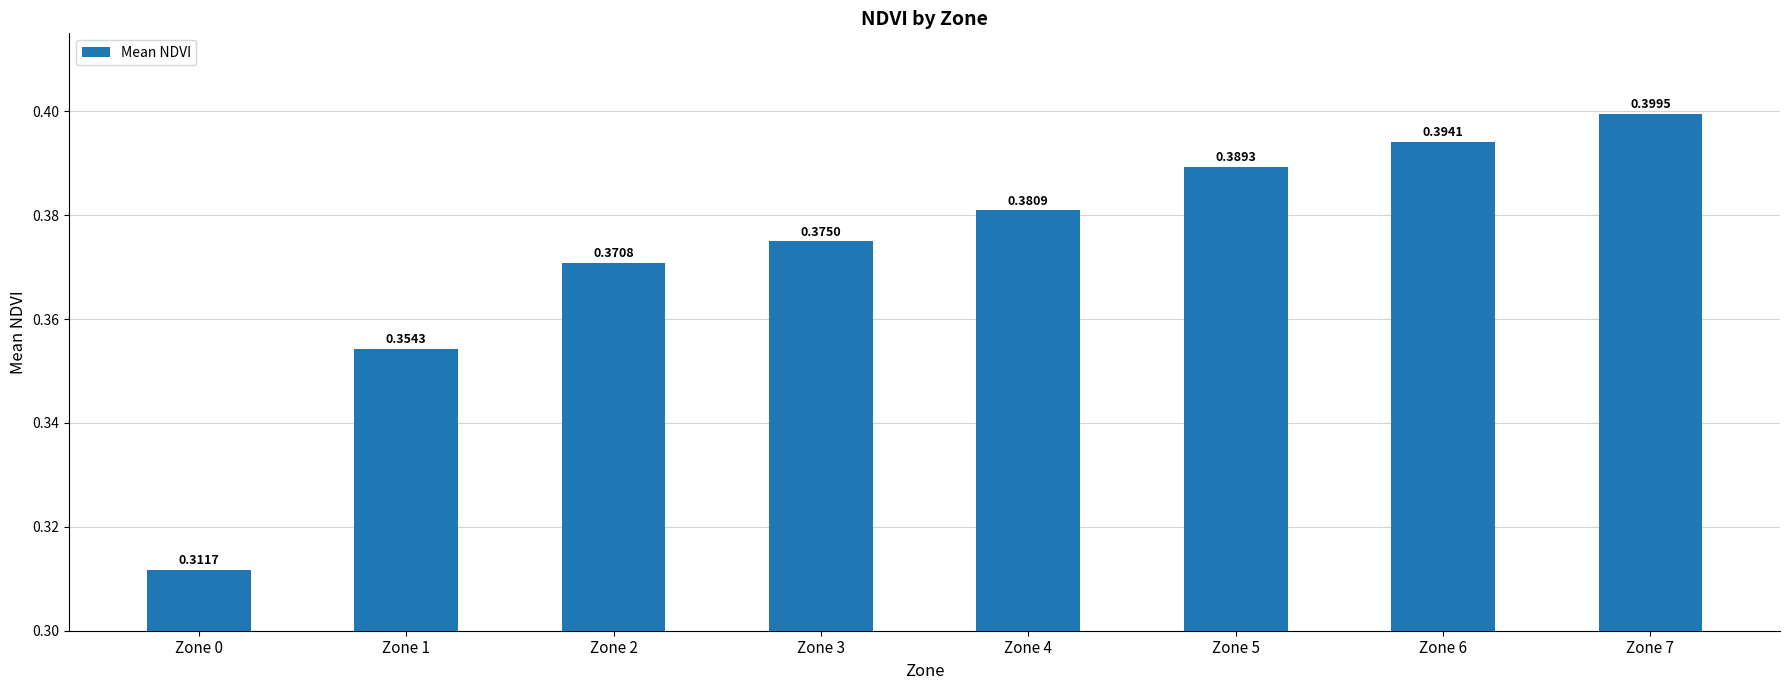

The chart shows a value of 0.6 at Zone 5. True or false?

False